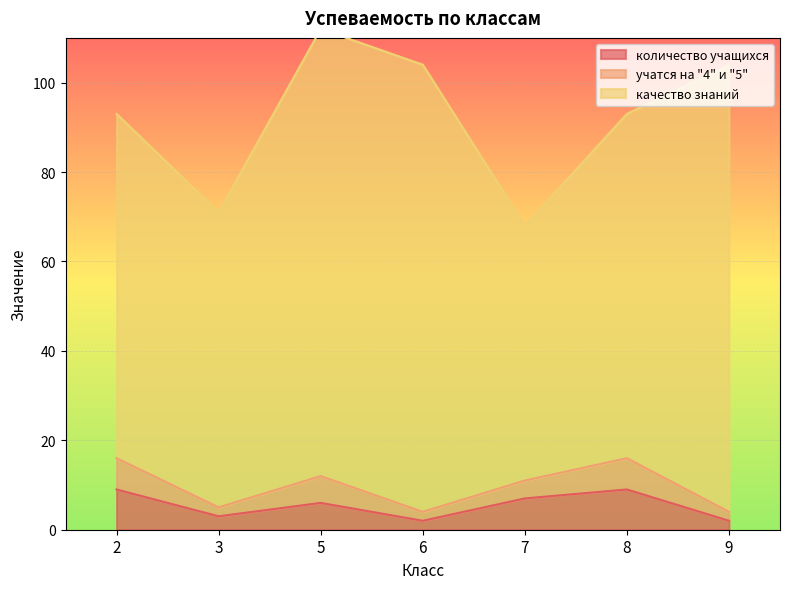

Is the value of качество знаний at 2 greater than the value of учатся на "4" и "5" at 5?

Yes